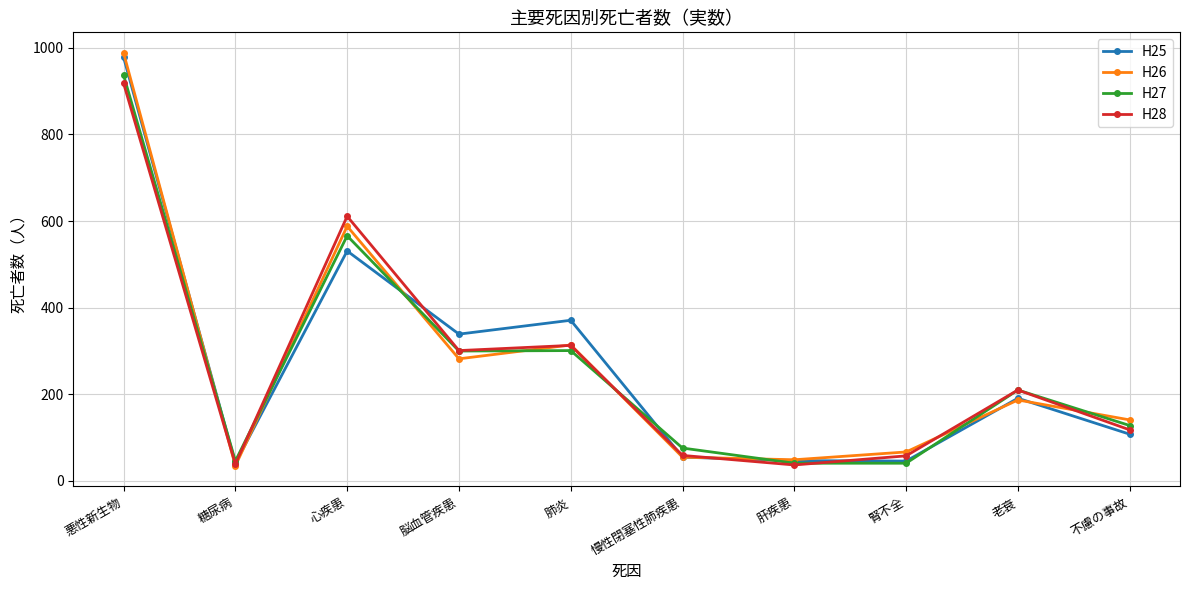

Which series has the largest range (max minus min)?

H26